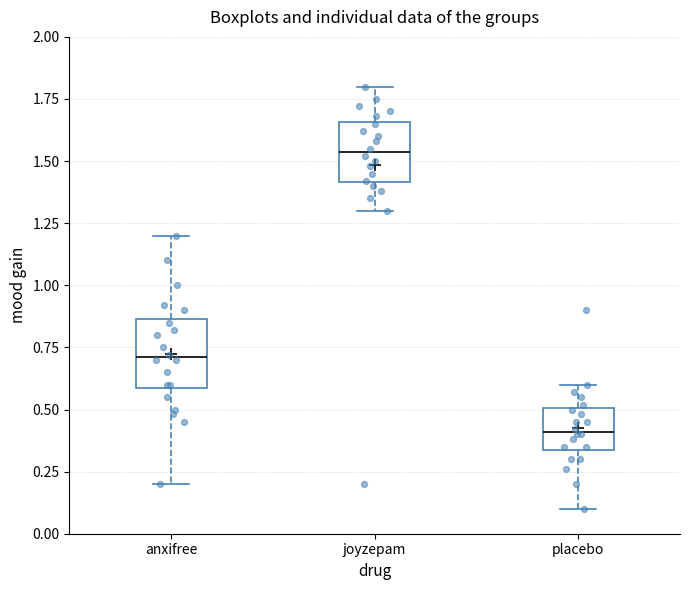

Reading left to right, read every box against the y-axis: the position of its median line, the range the box covers, and the ends of its whiskers. The values are not printed on the chart, so give them approximately, as read against the axis.

anxifree: median 0.70, box 0.60 to 0.85, whiskers 0.20 to 1.20
joyzepam: median 1.55, box 1.40 to 1.65, whiskers 1.30 to 1.80
placebo: median 0.40, box 0.35 to 0.50, whiskers 0.10 to 0.60